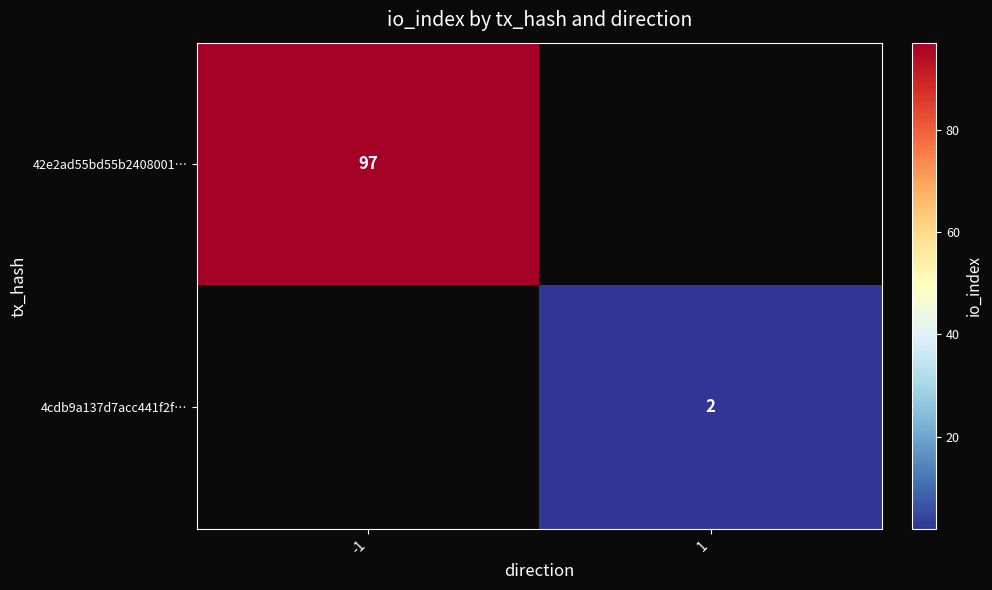

The value of 42e2ad55bd55b2408001… at -1 is 97. True or false?

True